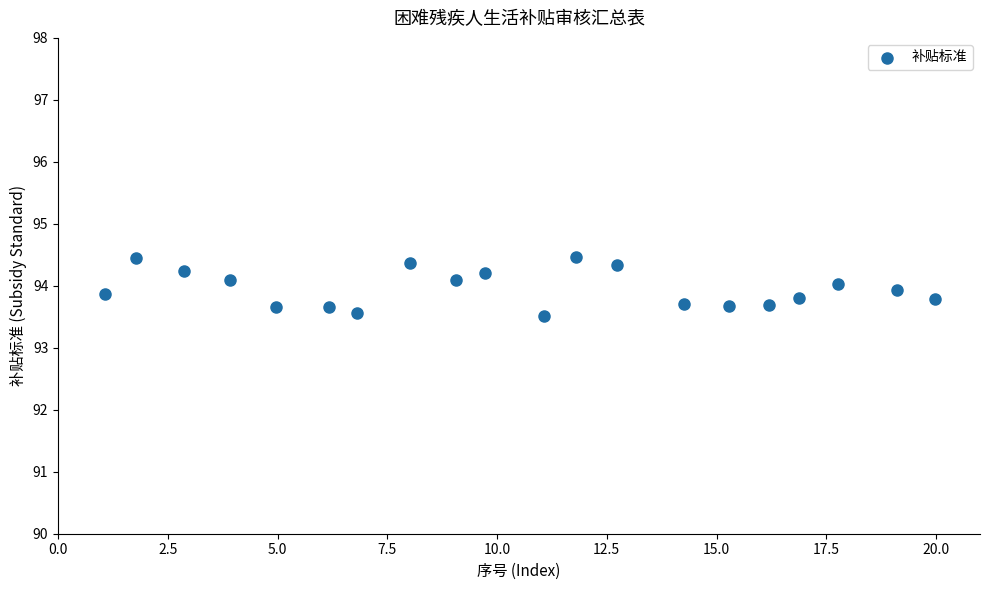

What is the range of X values (max minus min)?

18.9